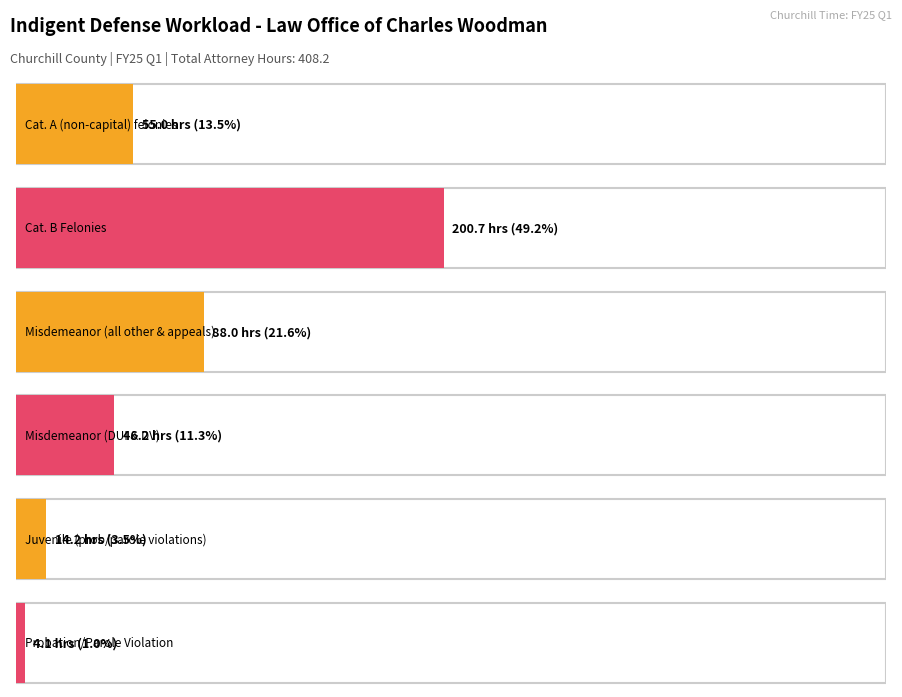

What is the change in value from Misdemeanor (DUI & DV) to Total Time Spent?

+362.0